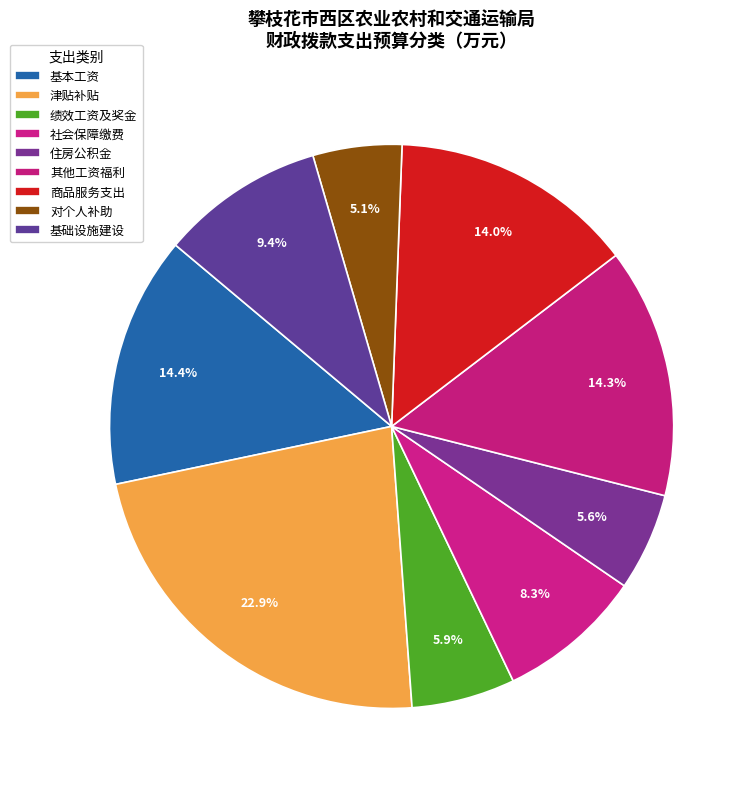

How much of the chart is everything except 基础设施建设?

90.6%